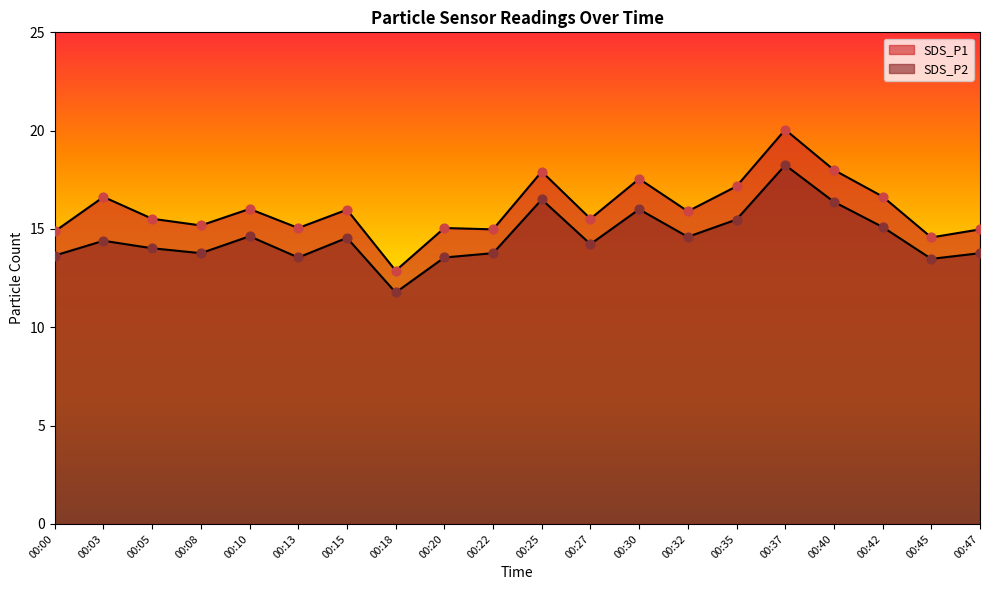

Which series has the largest Y range (max minus min)?

SDS_P1